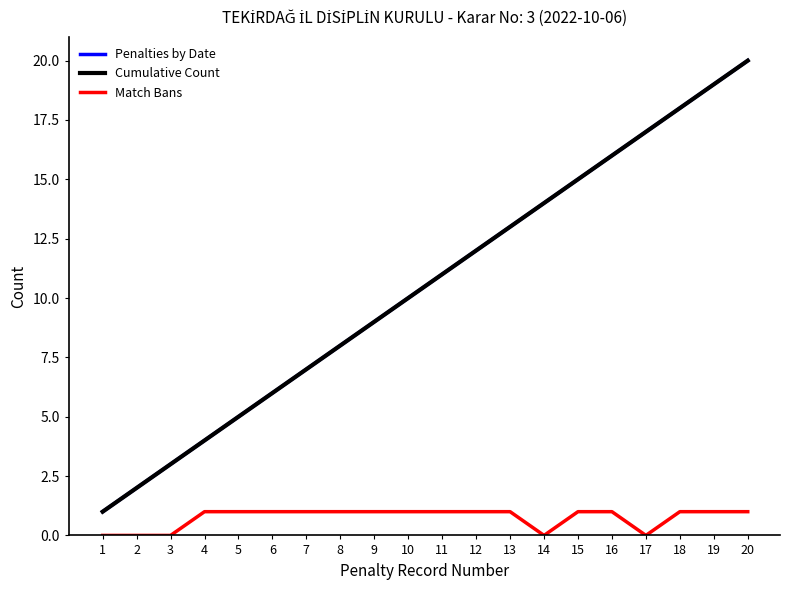

True or false: Match Bans and Cumulative Count cross at least once.

False